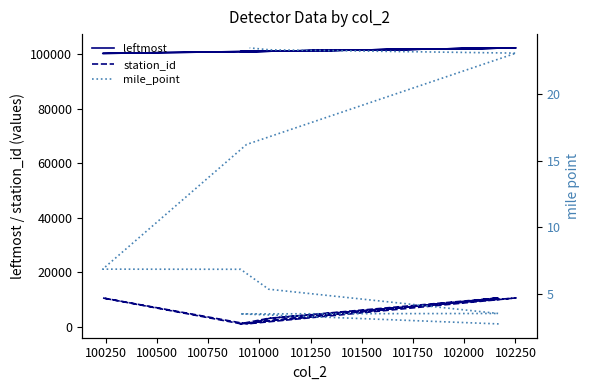

Which series changed the most between 100500 and 100750?

station_id